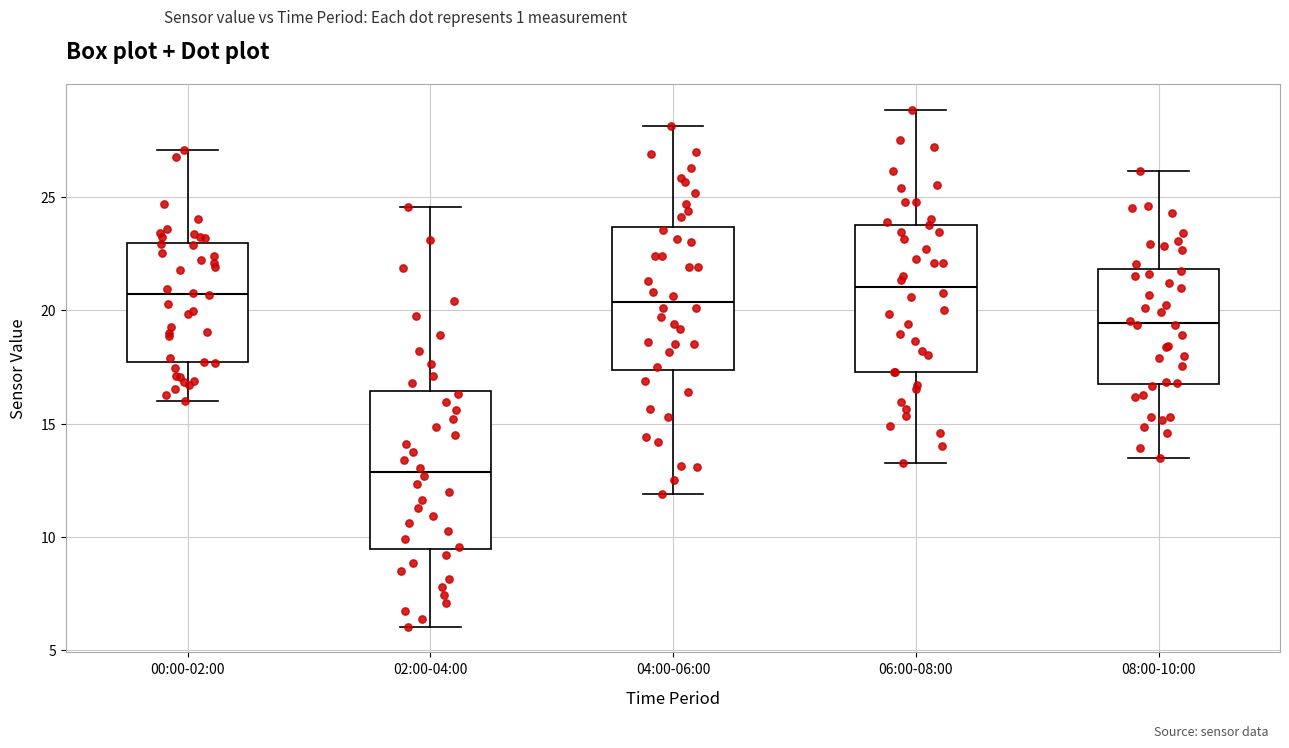

Reading left to right, transcribe this box plot: for each box, give where its median line is, the range the box spans, and where its two whiskers end, as read against the y-axis. The values are not printed on the chart, so give them approximately, as read against the axis.

00:00-02:00: median 20.5, box 17.5 to 23.0, whiskers 16.0 to 27.0
02:00-04:00: median 13.0, box 9.5 to 16.5, whiskers 6.0 to 24.5
04:00-06:00: median 20.5, box 17.5 to 23.5, whiskers 12.0 to 28.0
06:00-08:00: median 21.0, box 17.5 to 24.0, whiskers 13.5 to 29.0
08:00-10:00: median 19.5, box 17.0 to 22.0, whiskers 13.5 to 26.0